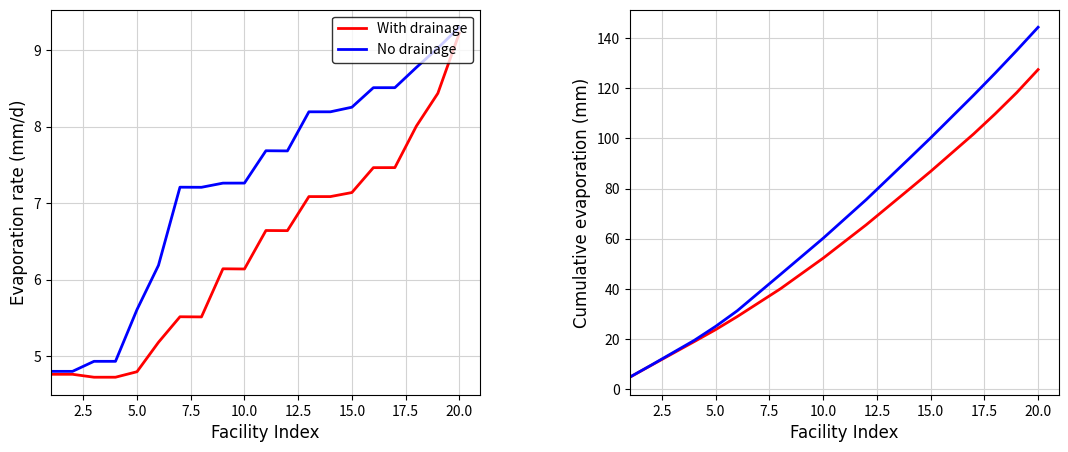

True or false: No drainage has more than 1 points higher than both neighbors.

False